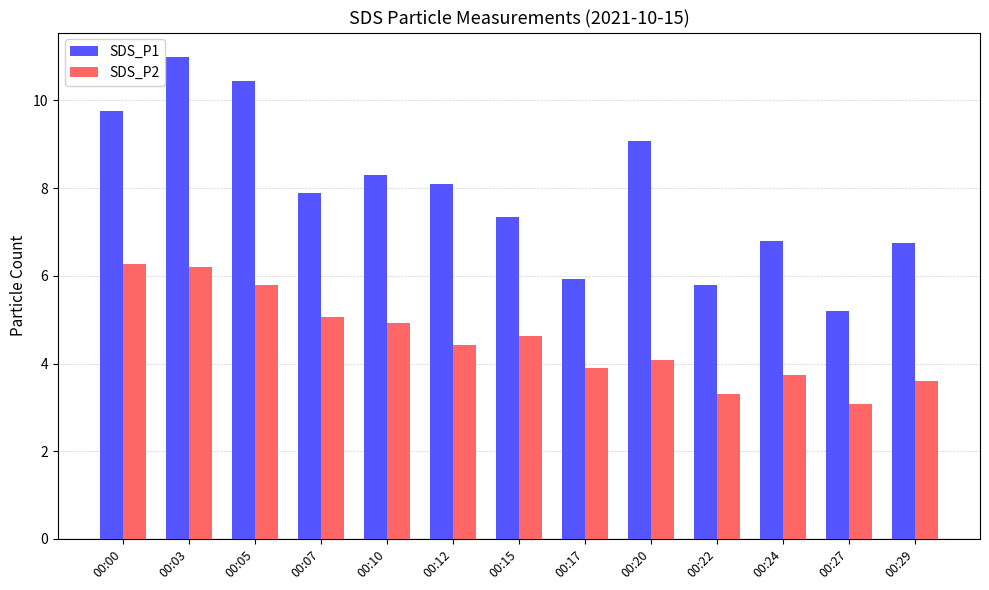

Which series has the largest total across all categories?

SDS_P1